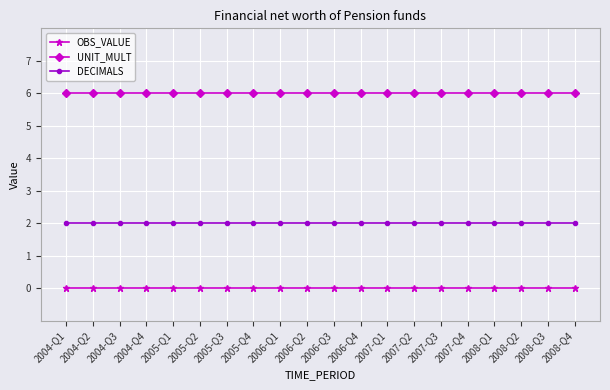

What position from the left is 2008-Q2?

18